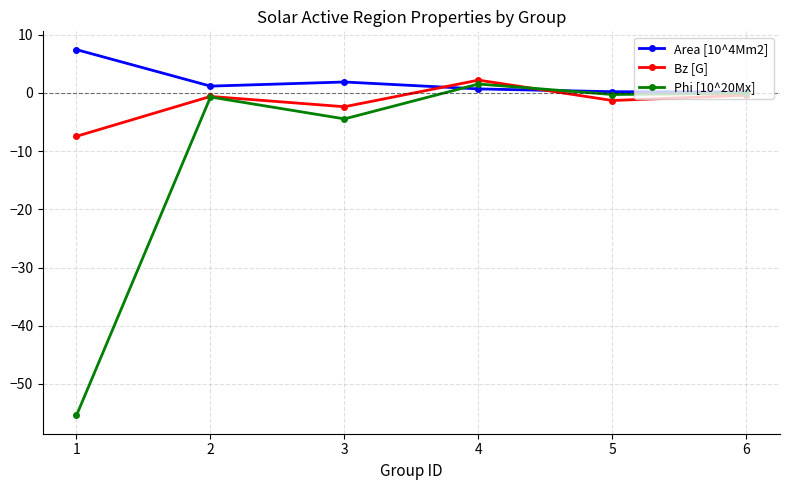

In Bz [G], how many points are higher than both neighbors (excluding endpoints)?

2